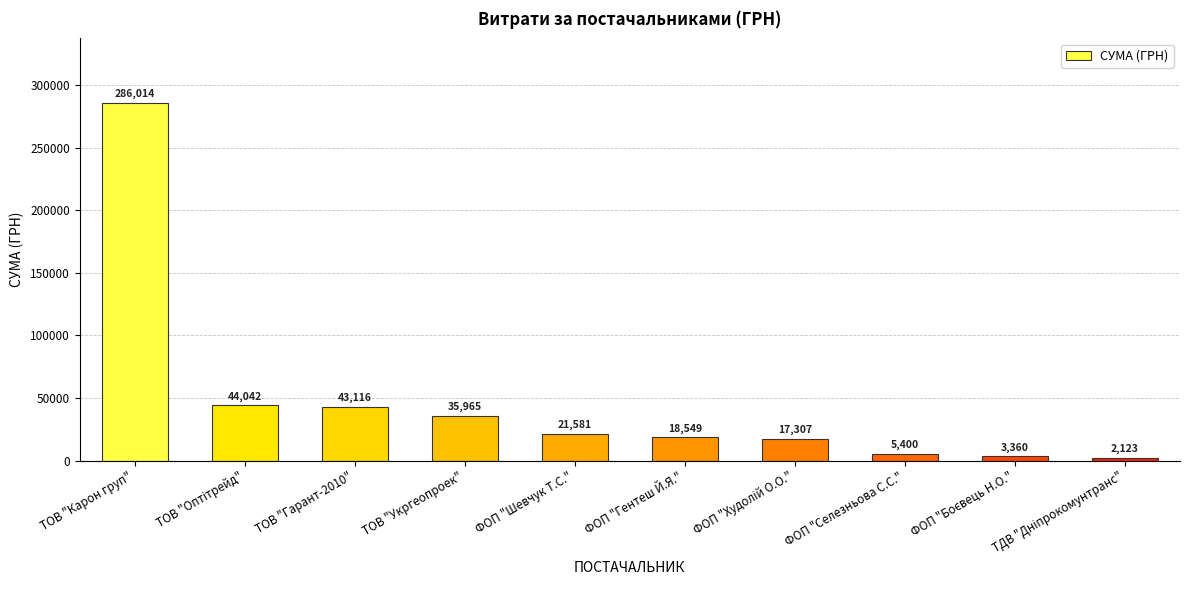

What is the label of the 4th bar from the left?

ТОВ "Укргеопроек"